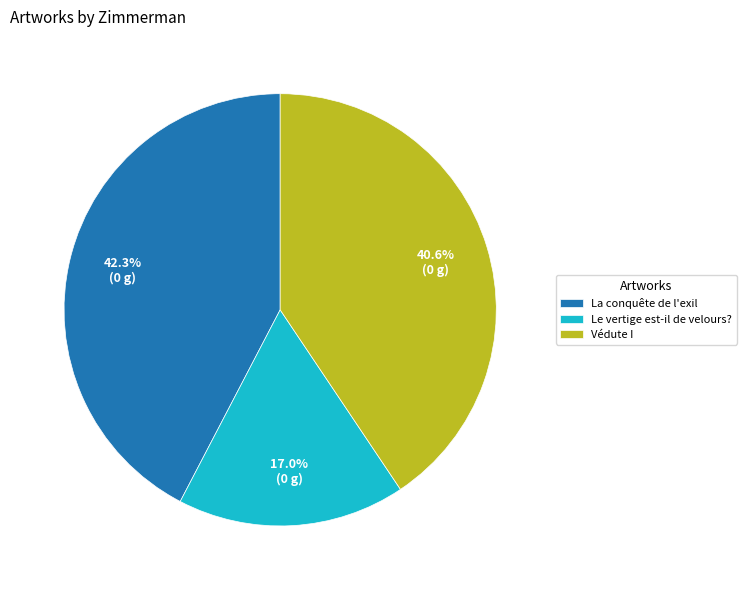

To the nearest percent, what is the difference between the largest and smallest slice percentages?

25%